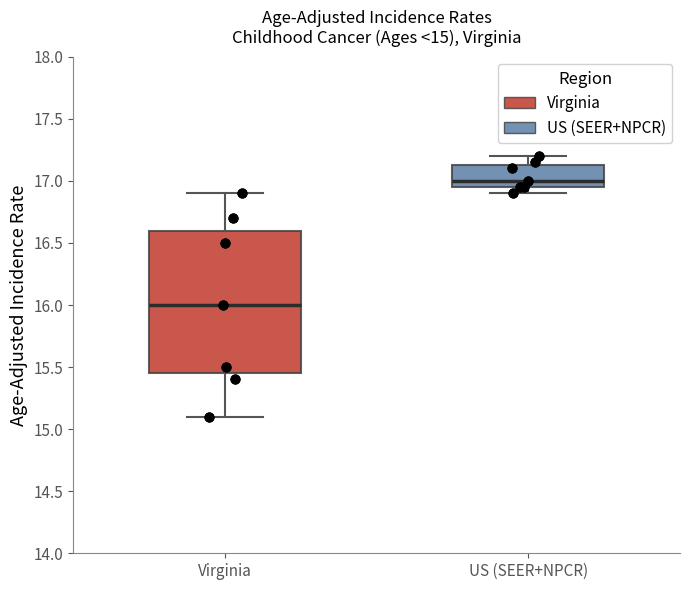

Which box is the tallest, from its lower edge to its upper edge?

Virginia